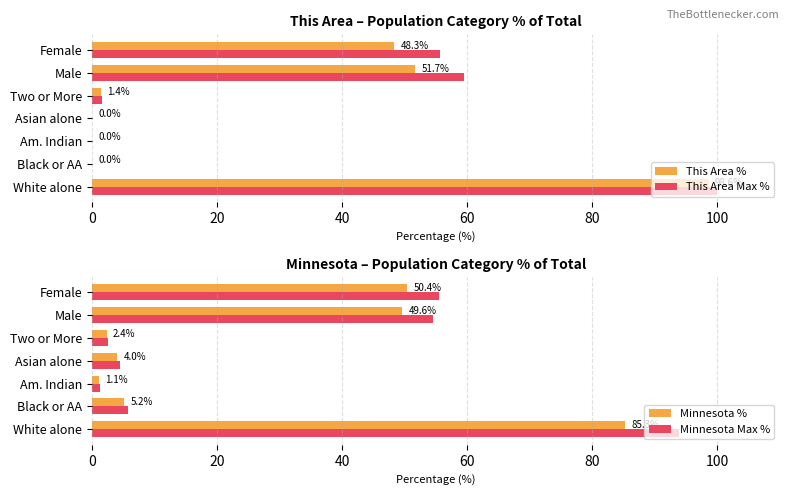

The This Area % series shows 0.0 at 40. True or false?

True